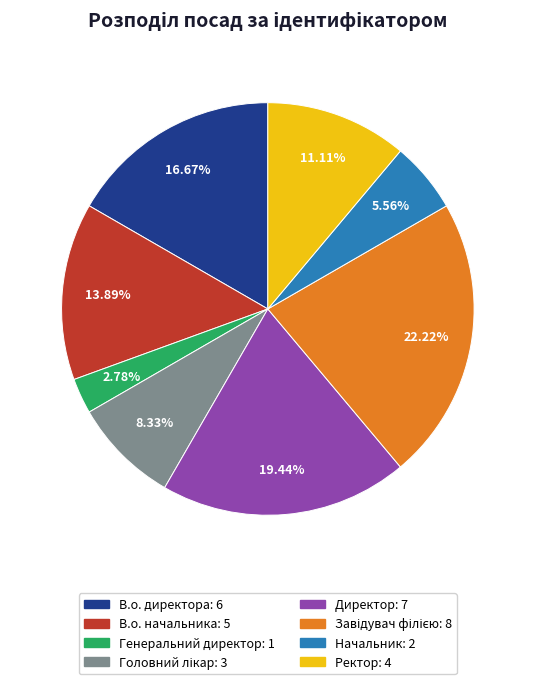

Is there a majority slice in this chart?

No